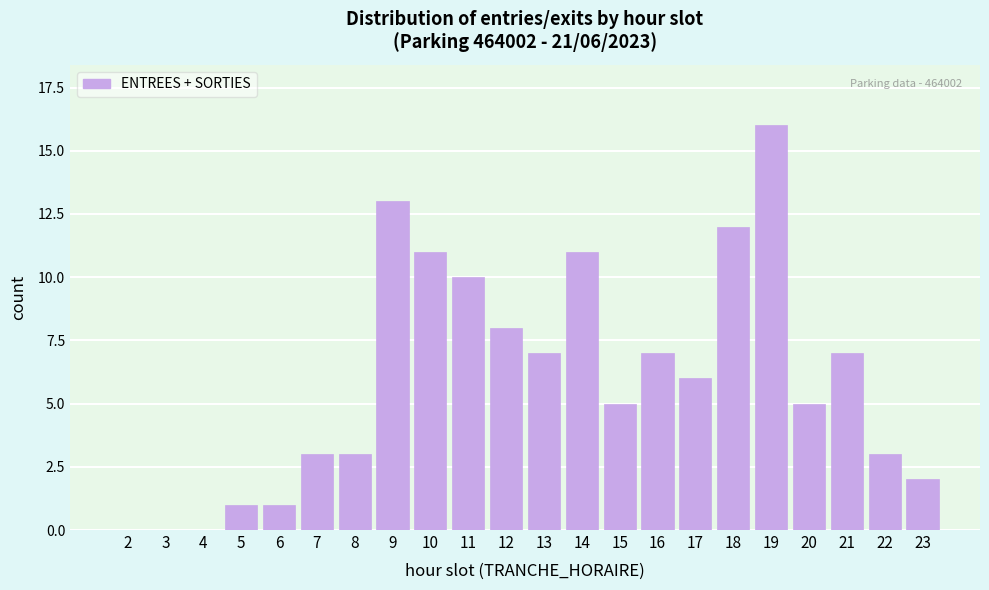

Reading right to left, what are all the values shown in this chart?

23=2	22=3	21=7	20=5	19=16	18=12	17=6	16=7	15=5	14=11	13=7	12=8	11=10	10=11	9=13	8=3	7=3	6=1	5=1	4=0	3=0	2=0